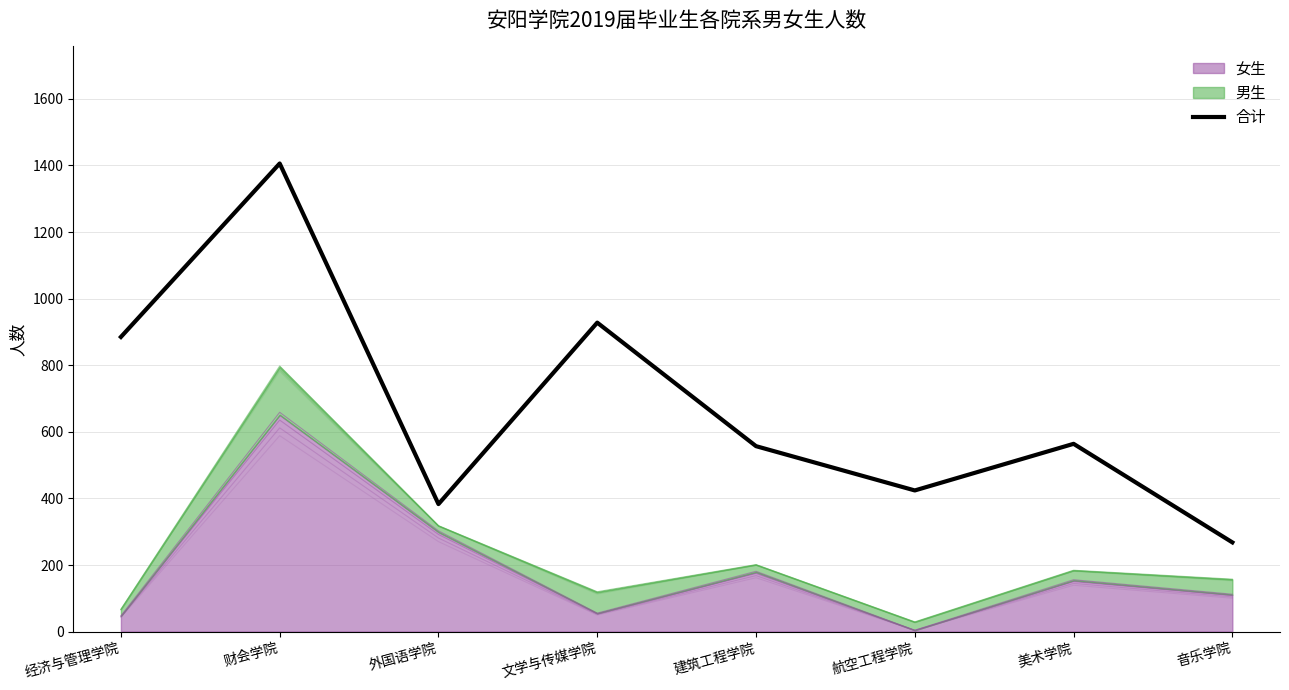

List the labels in order of value, smallest first.

音乐学院, 外国语学院, 航空工程学院, 建筑工程学院, 美术学院, 经济与管理学院, 文学与传媒学院, 财会学院